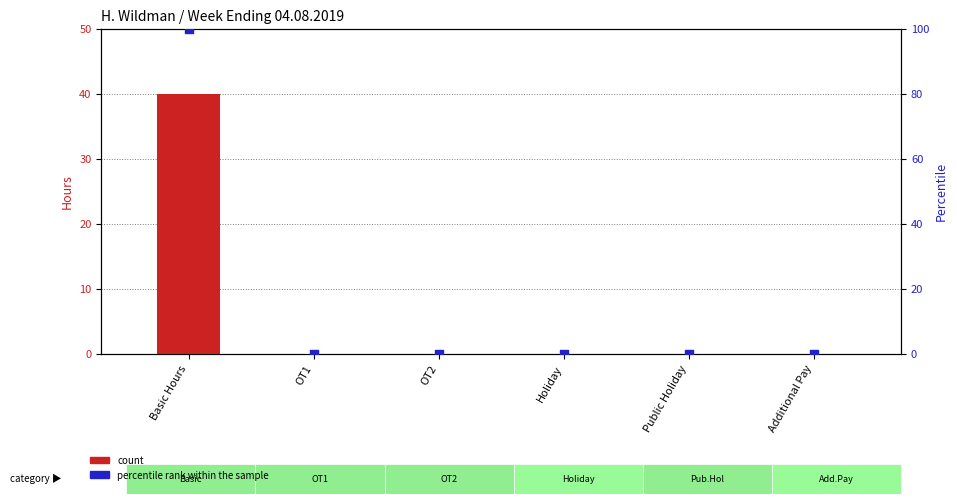

Is the value of percentile rank within the sample at OT1 greater than the value of count at Additional Pay?

No